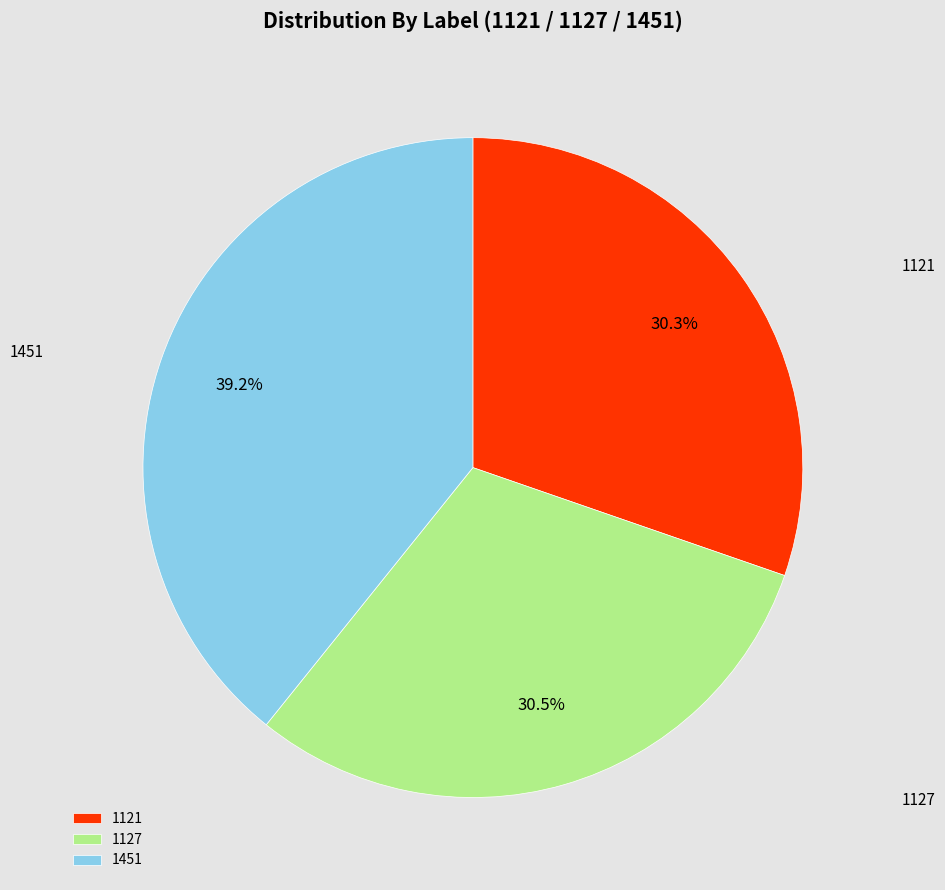

Between 1451 and 1127, which is larger?

1451